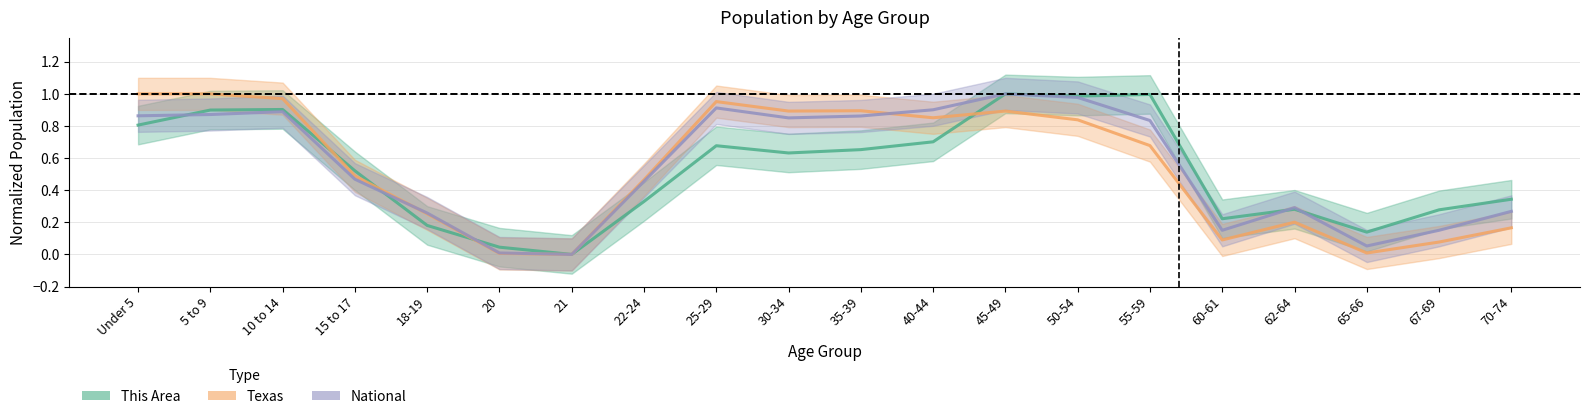

What position from the right is 70-74?

1